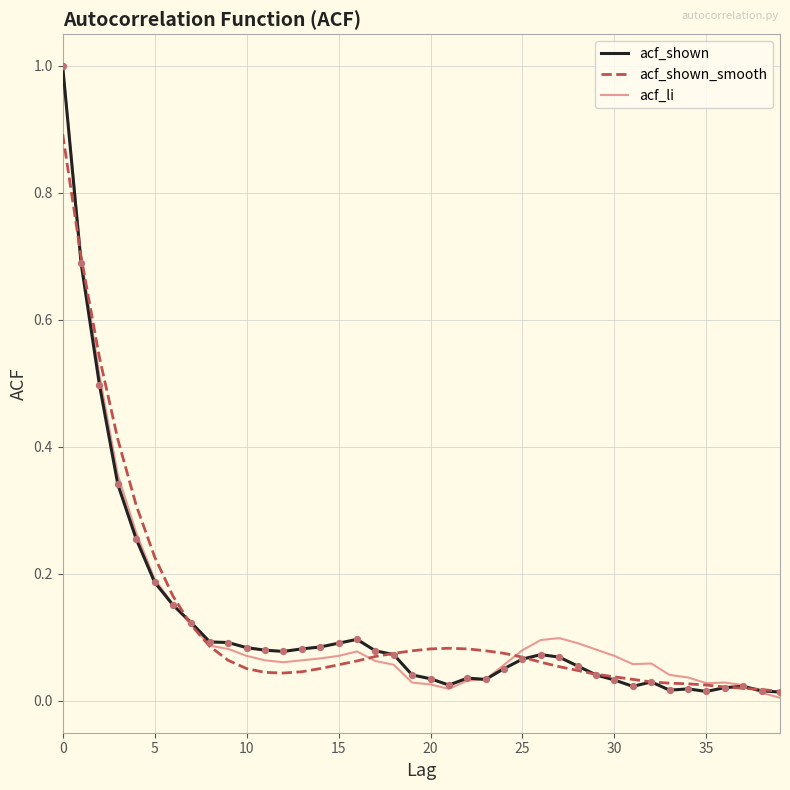

What is the greatest value displayed?

1.0